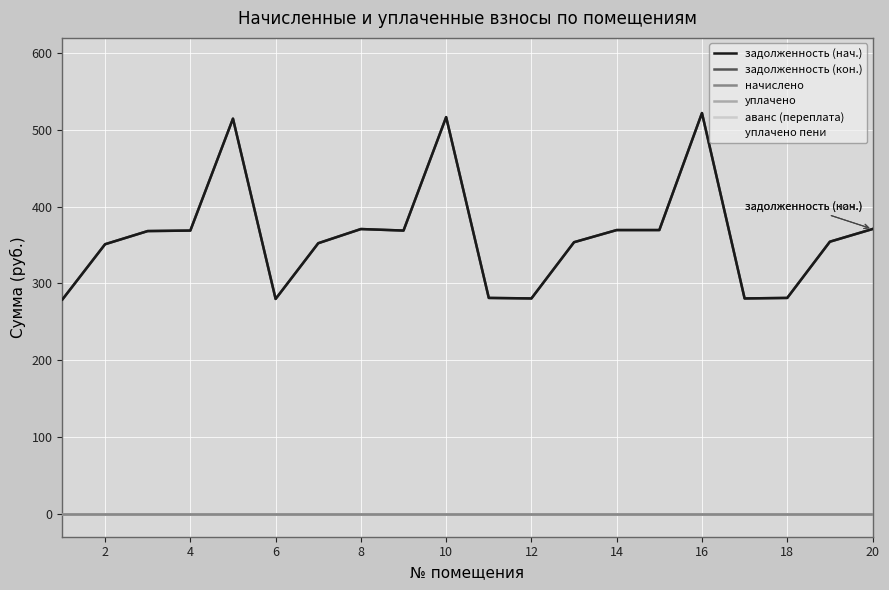

True or false: уплачено has more than 2 interior local peaks.

False